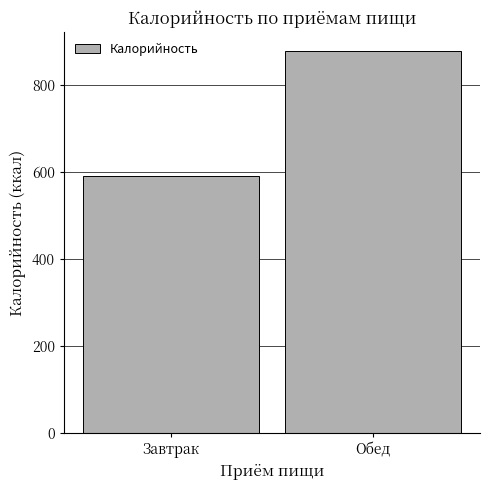

Are the bars grouped side by side (vs. stacked)?

No